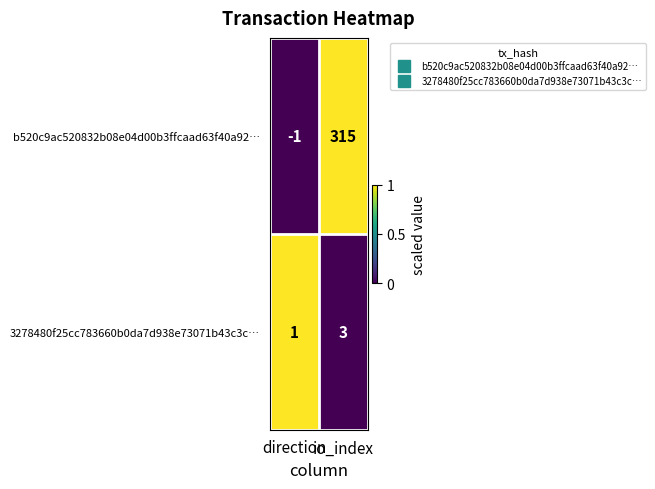

How many categories are shown in the chart?

2